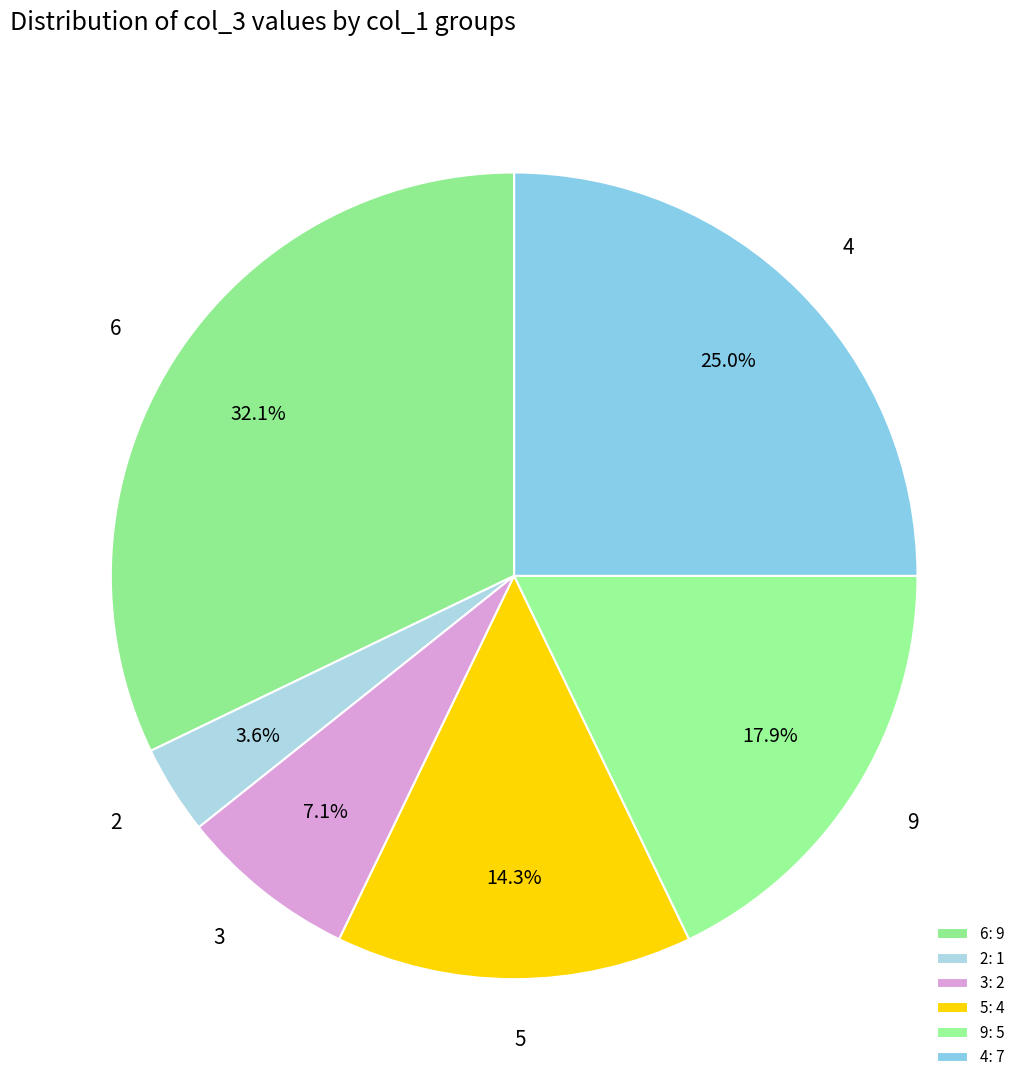

What is the total percentage of 4 and 5?

39.3%